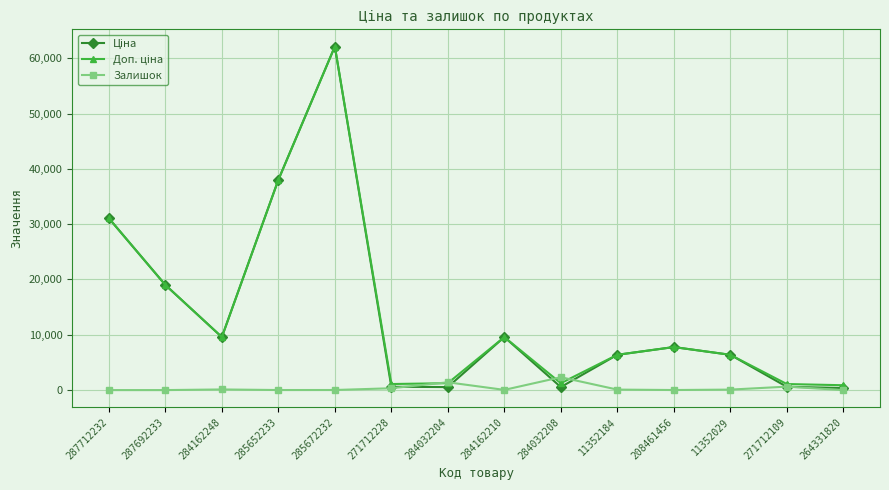

What is the label of the 10th point from the left?

11352184